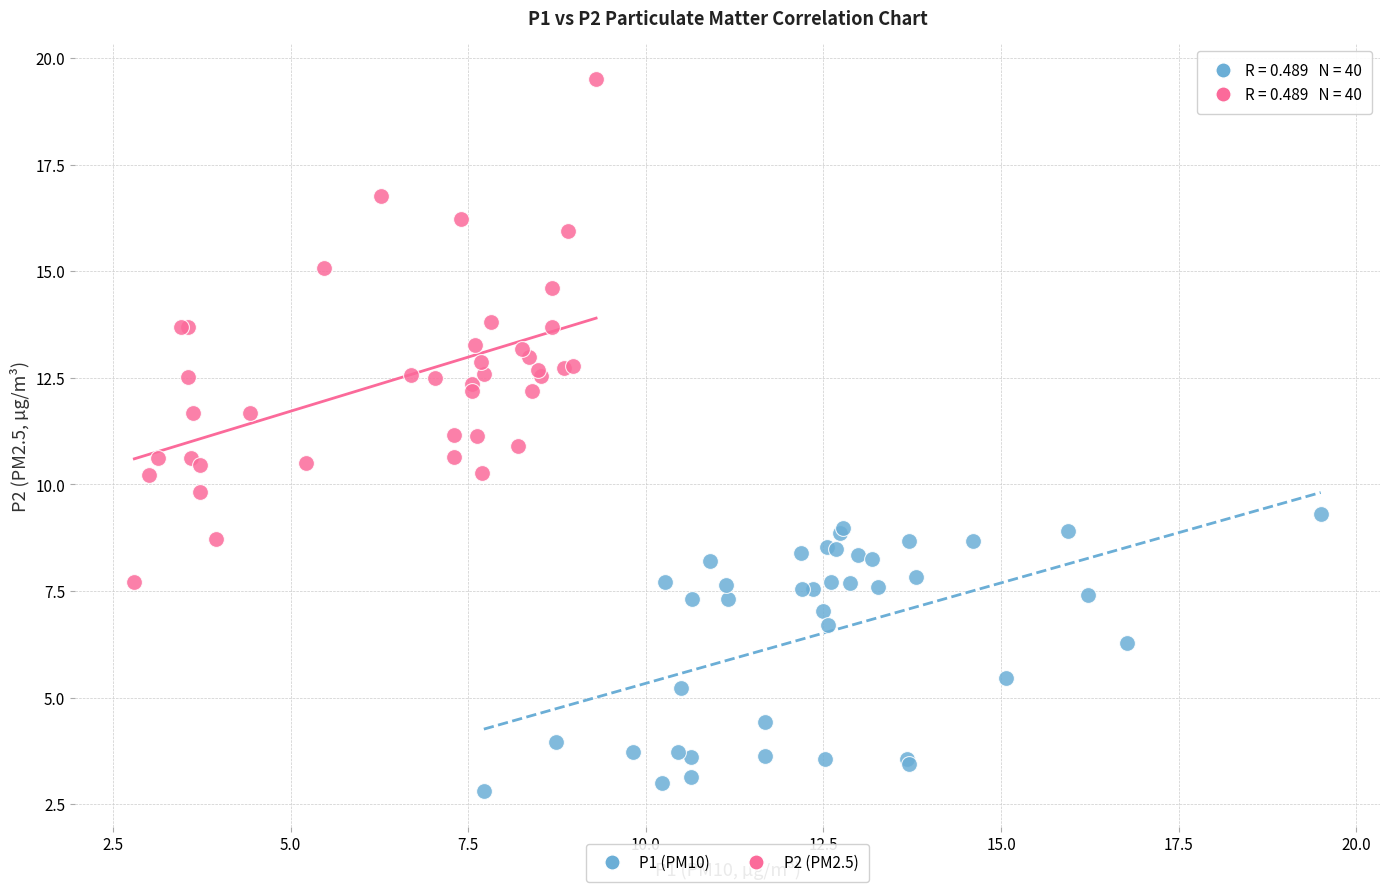

Which series has the widest spread of Y values?

P2 (PM2.5)